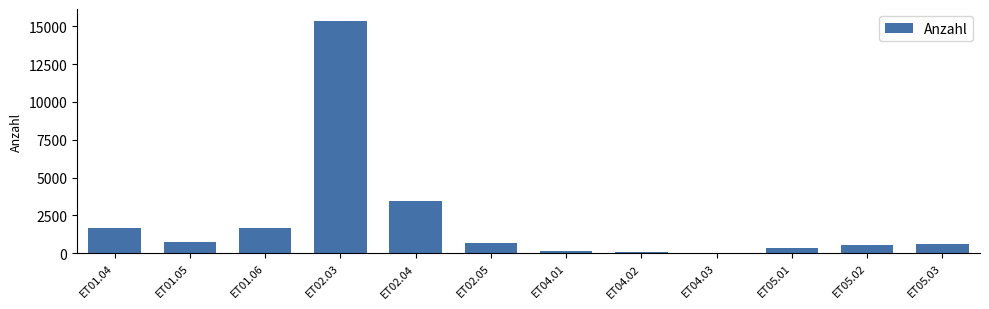

What is the difference between the values at ET02.03 and ET01.05?

14631